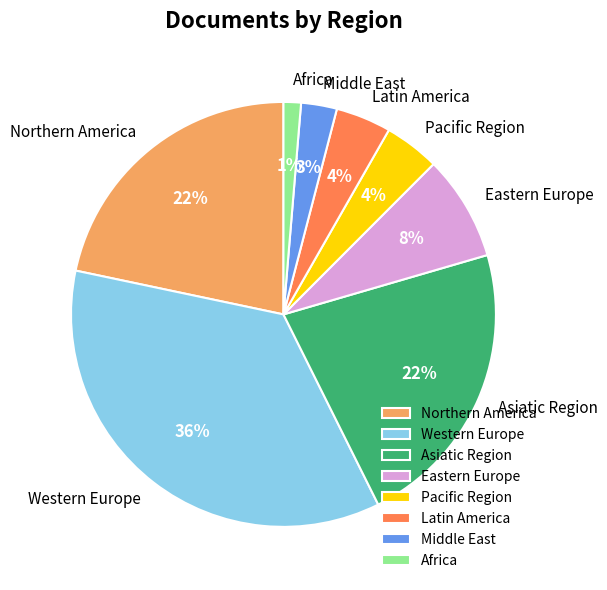

To the nearest percent, what is the combined percentage of Pacific Region and Asiatic Region?

26%